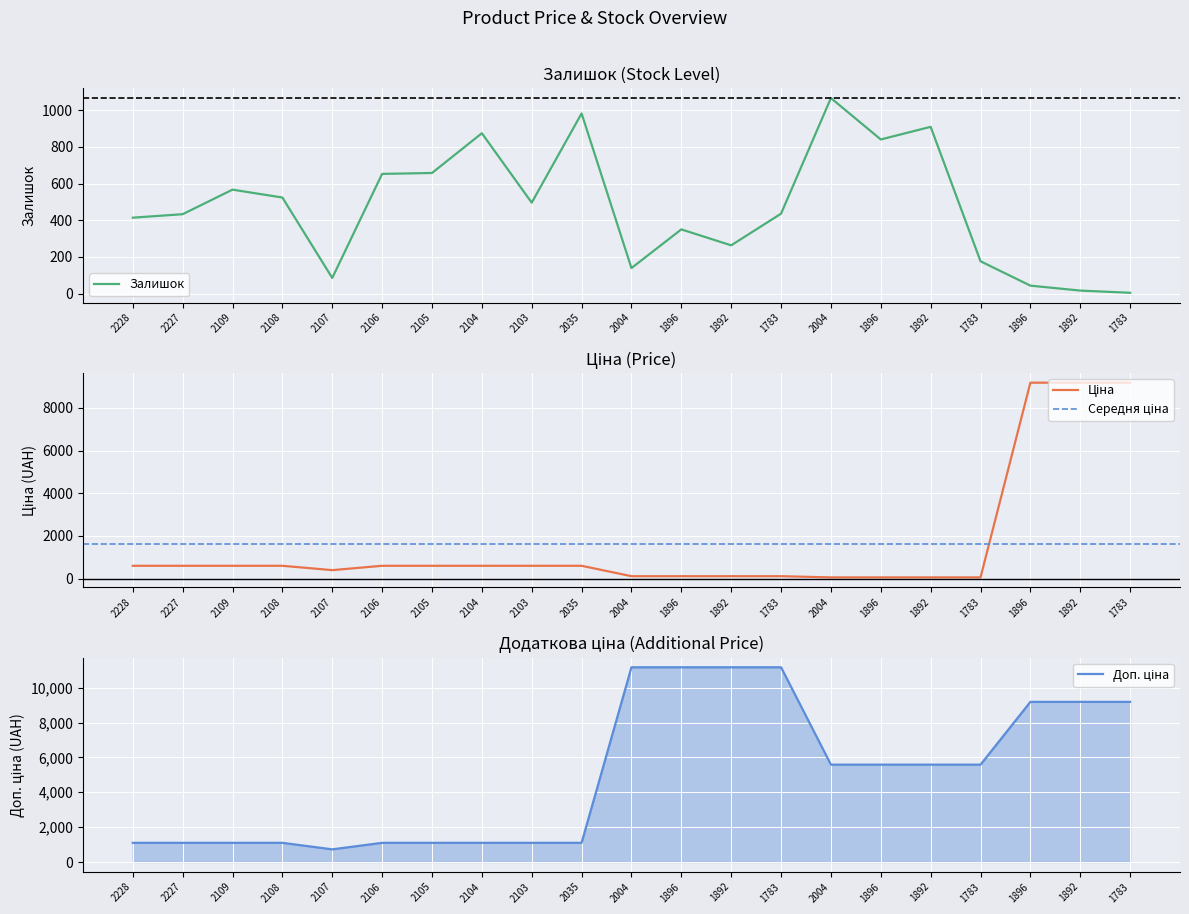

Between 2108 and 2035, which series saw the biggest shift?

Залишок